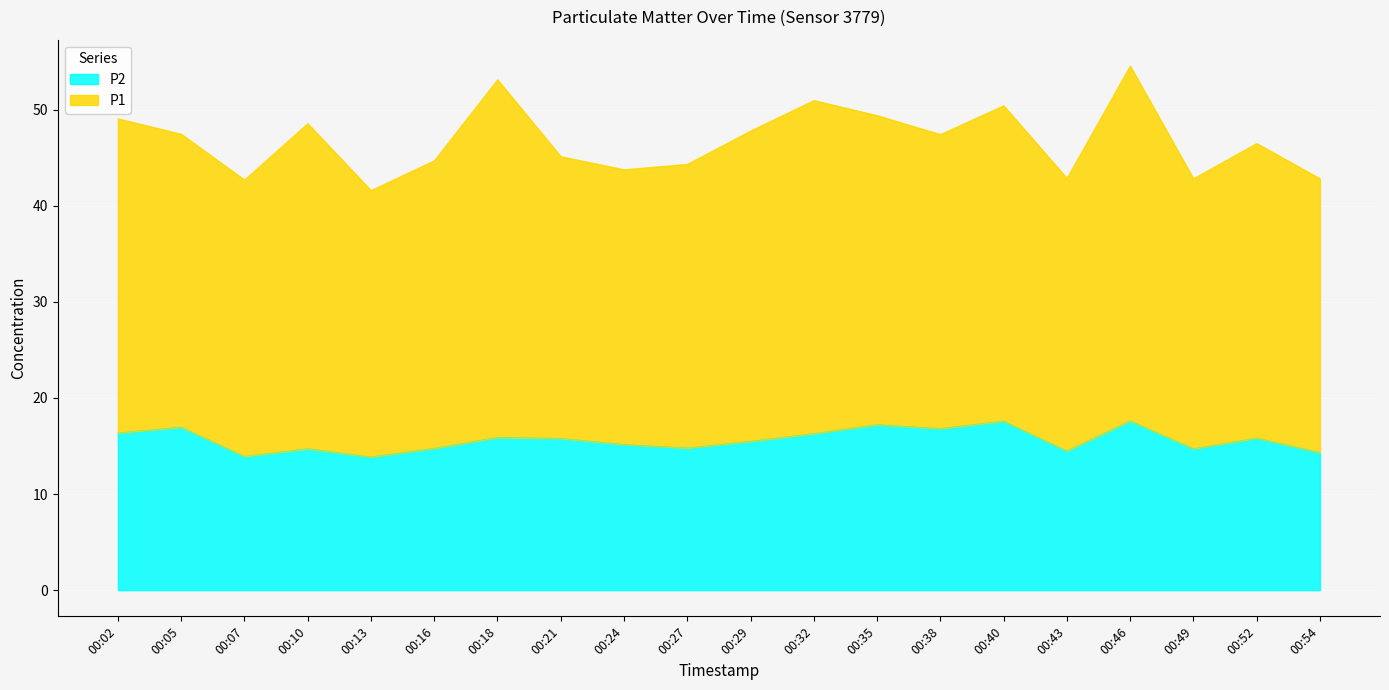

What is the minimum value shown in the chart?

13.9